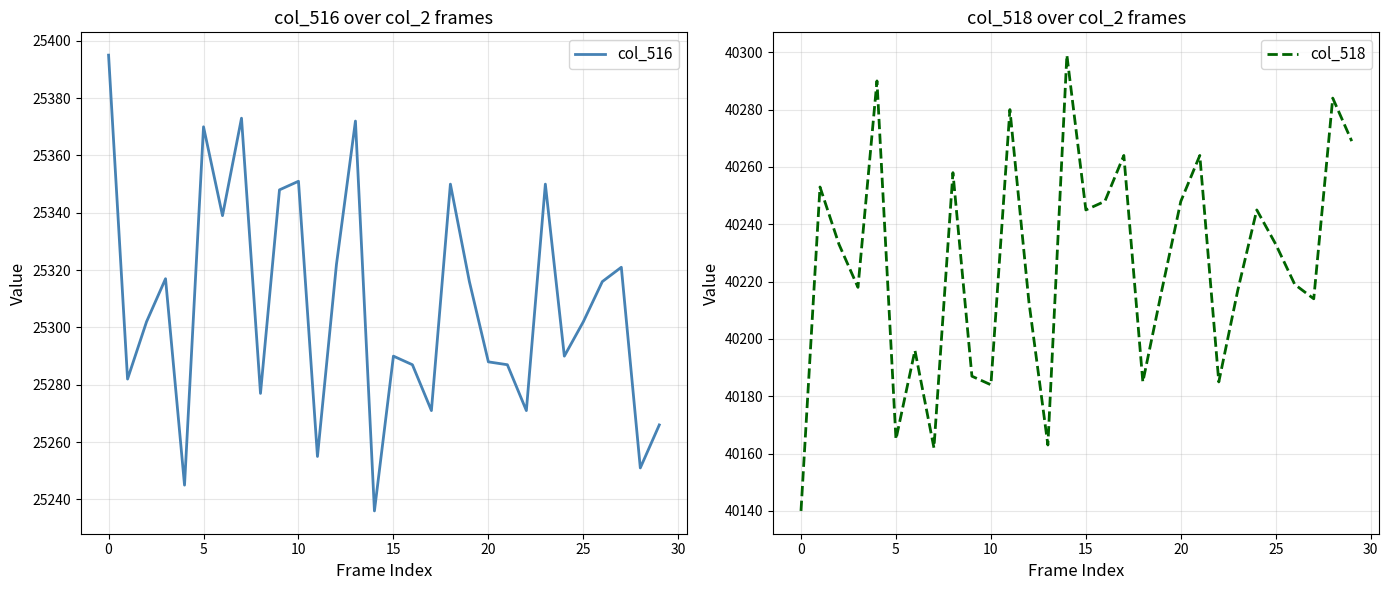

What is the minimum value for col_516?

25236